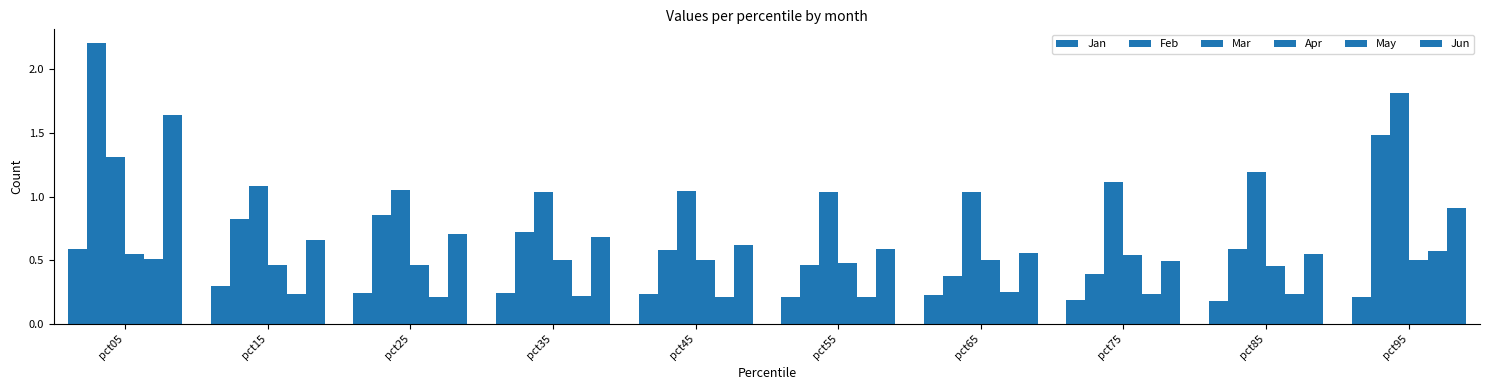

Are the bars horizontal?

No